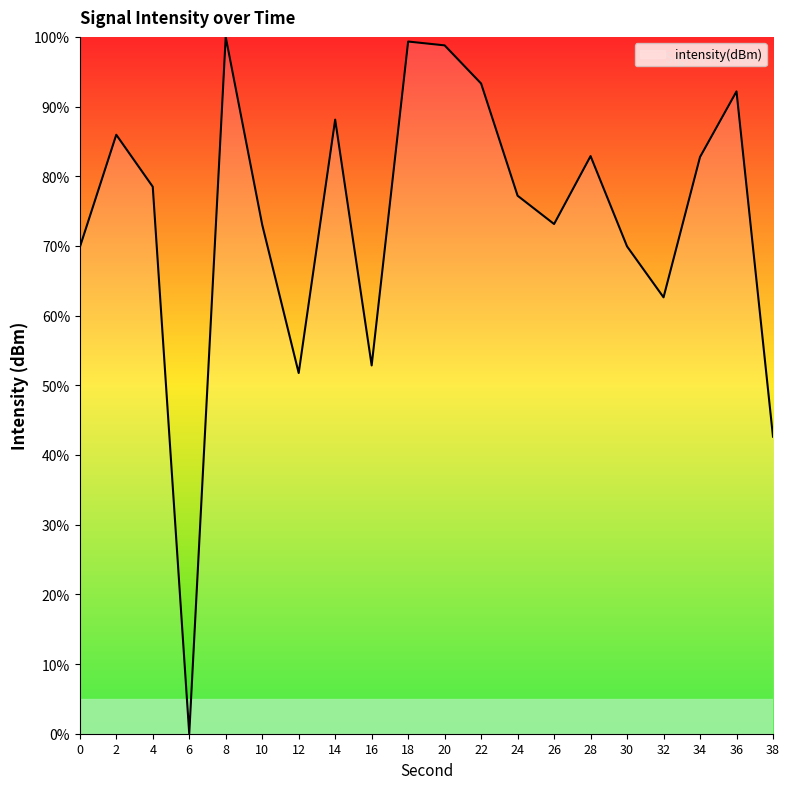

At which label does the data first exceed 78?

2